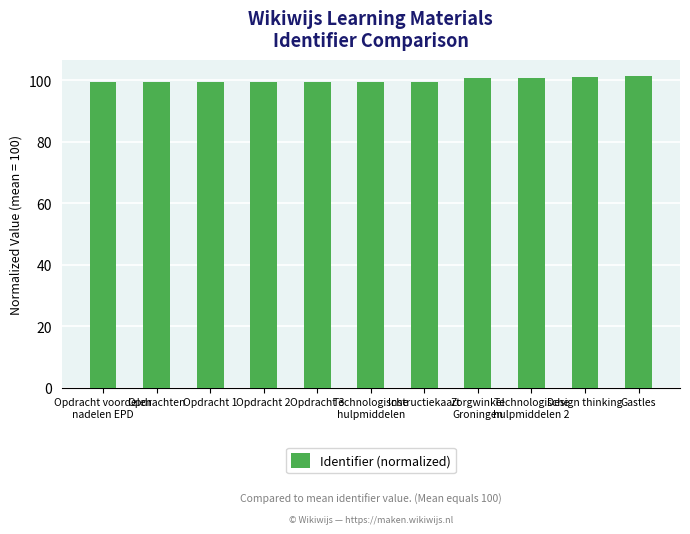

The chart shows a value of 99.4 at Opdracht 3. True or false?

True